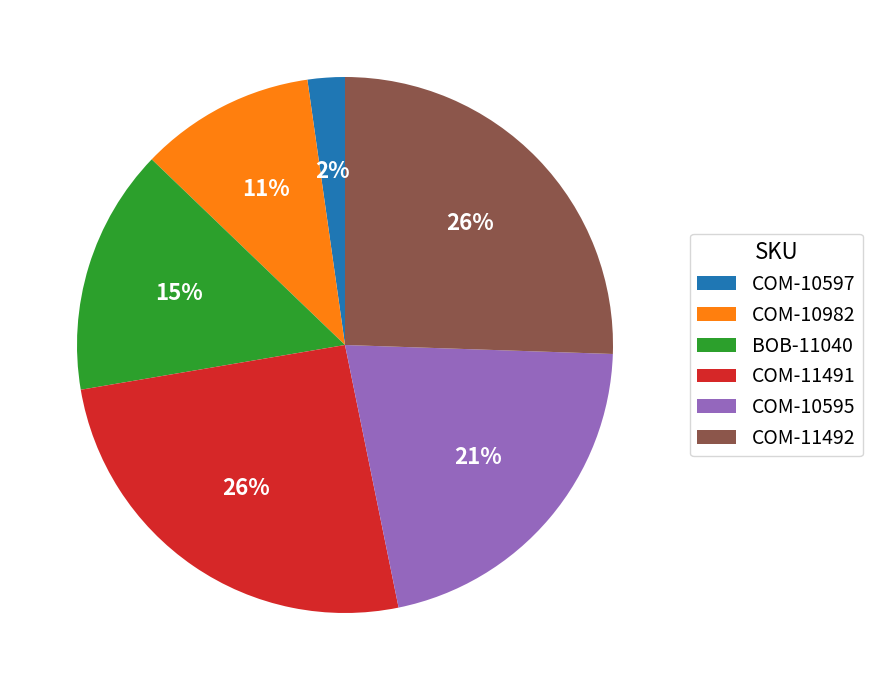

What is the ratio of the value at COM-10982 to the value at COM-10595?

0.5